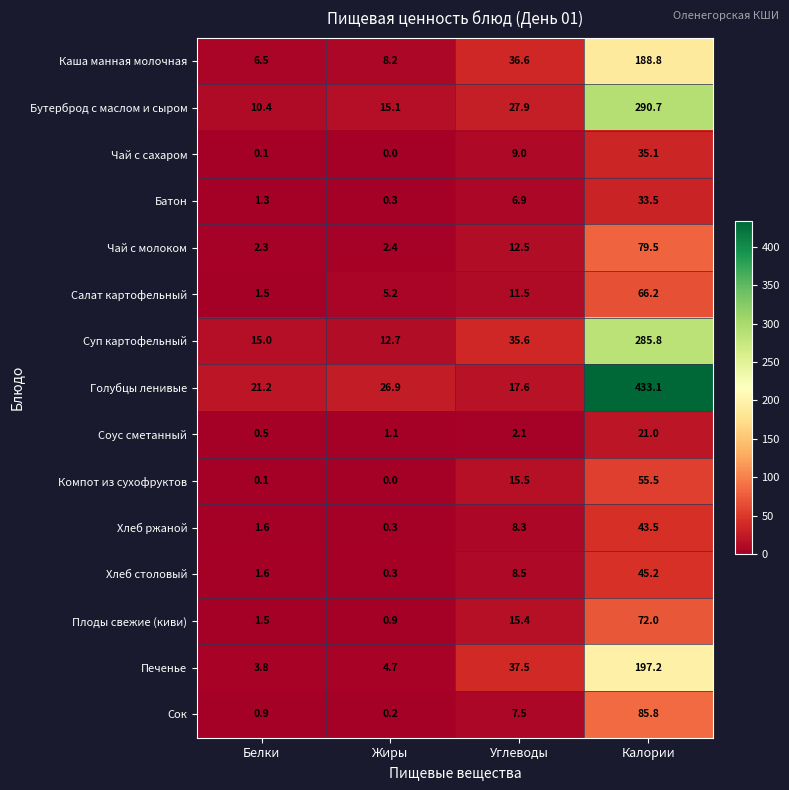

Which series has the largest range (max minus min)?

Голубцы ленивые